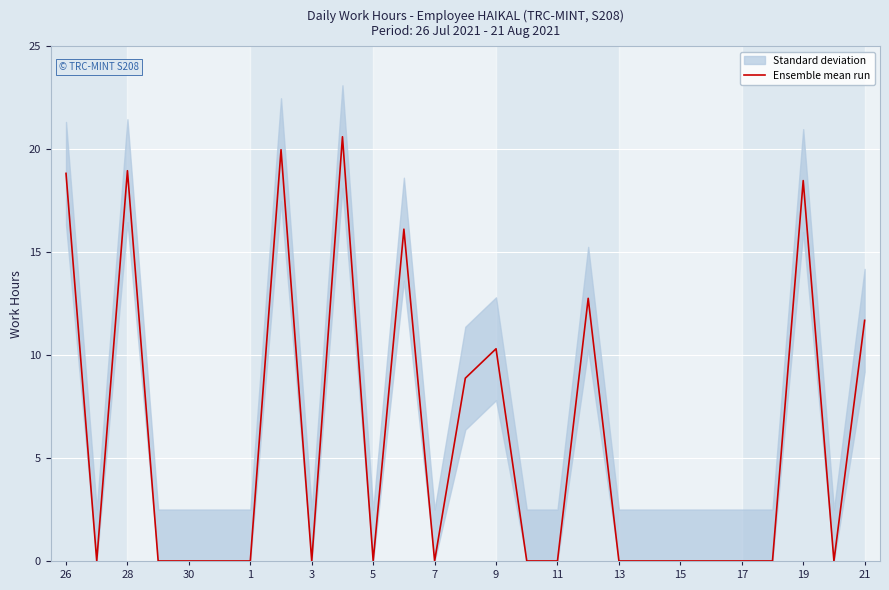

The Ensemble mean run series shows -10.0 at 7. True or false?

False